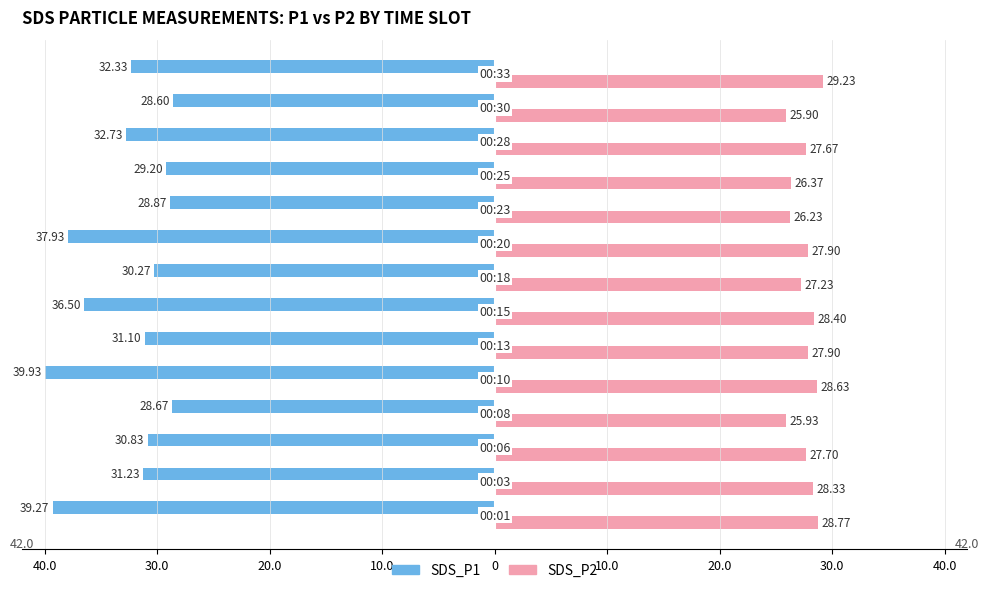

What are all the series names shown in the legend?

SDS_P1, SDS_P2